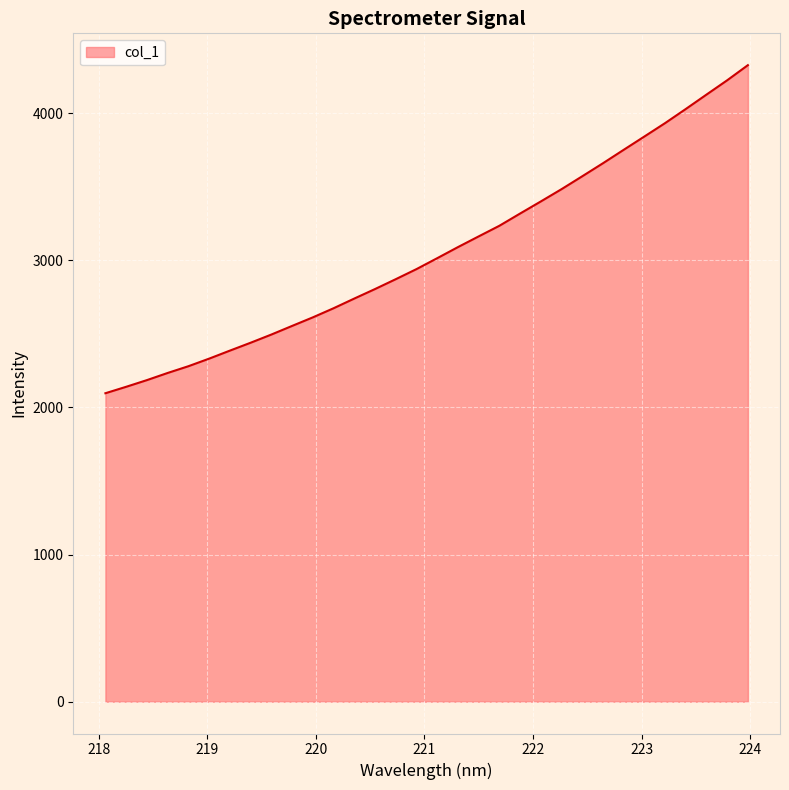

What is the greatest value displayed?

4325.7